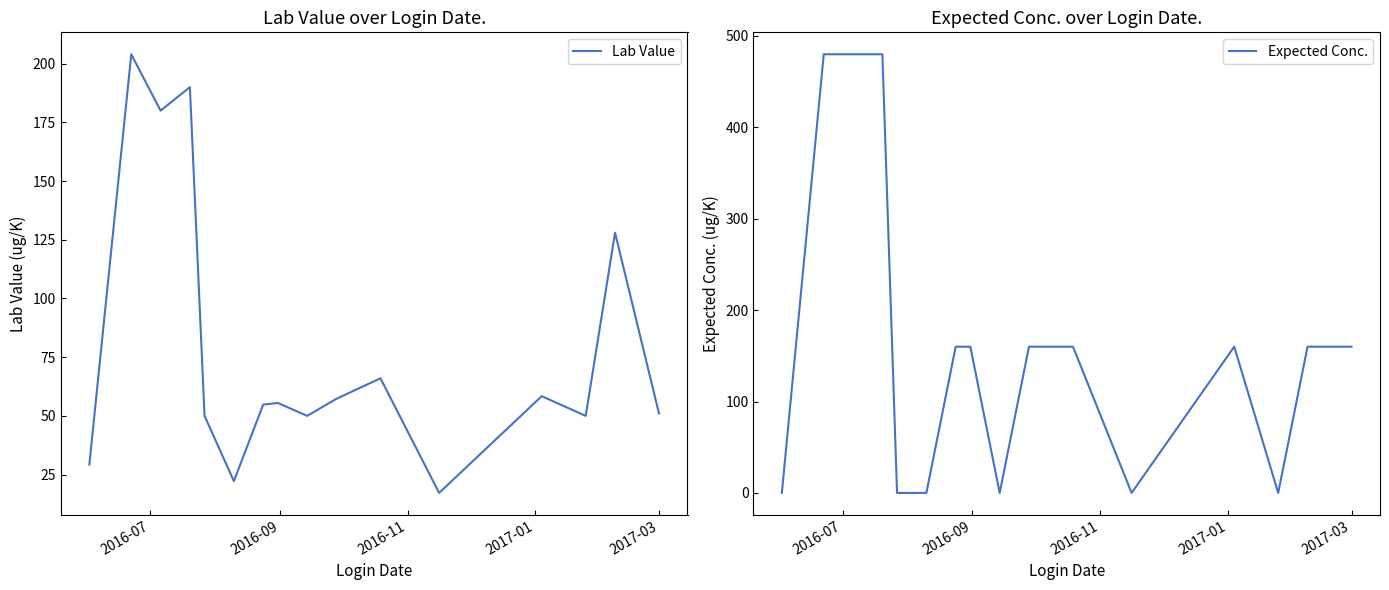

Is it true that Expected Conc. equals -302.2 at 2016-07?

False